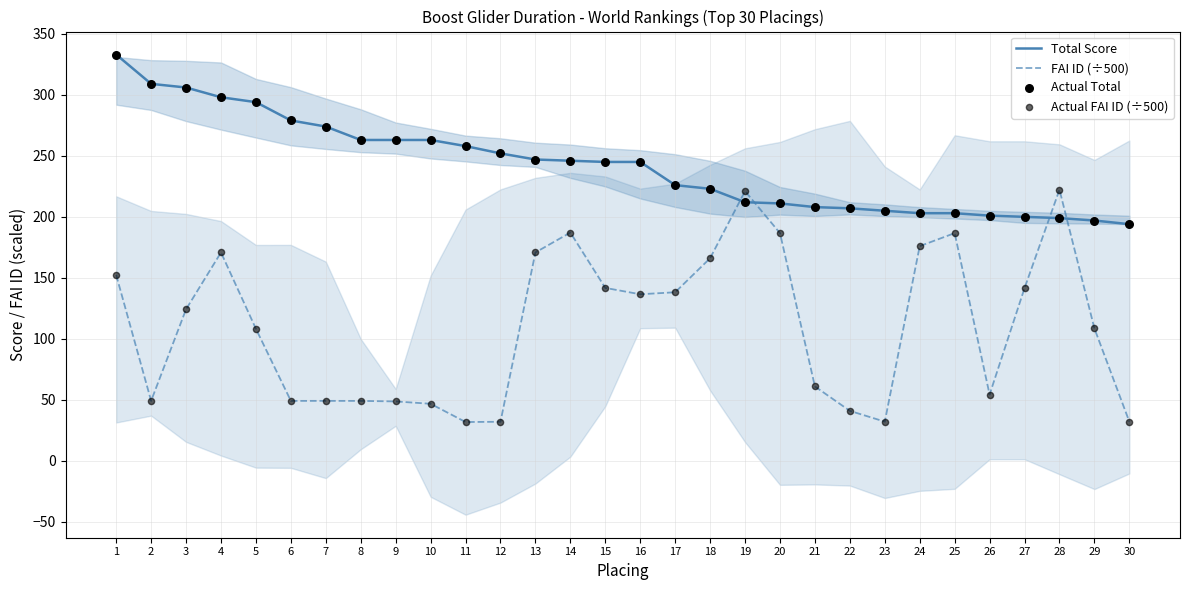

Which series contains the highest Y value?

Total Score